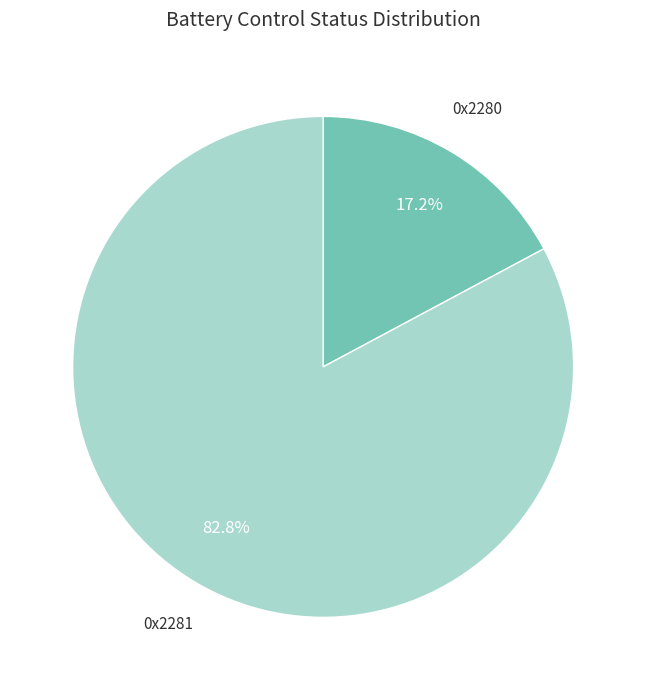

How many slices are in this pie chart?

2